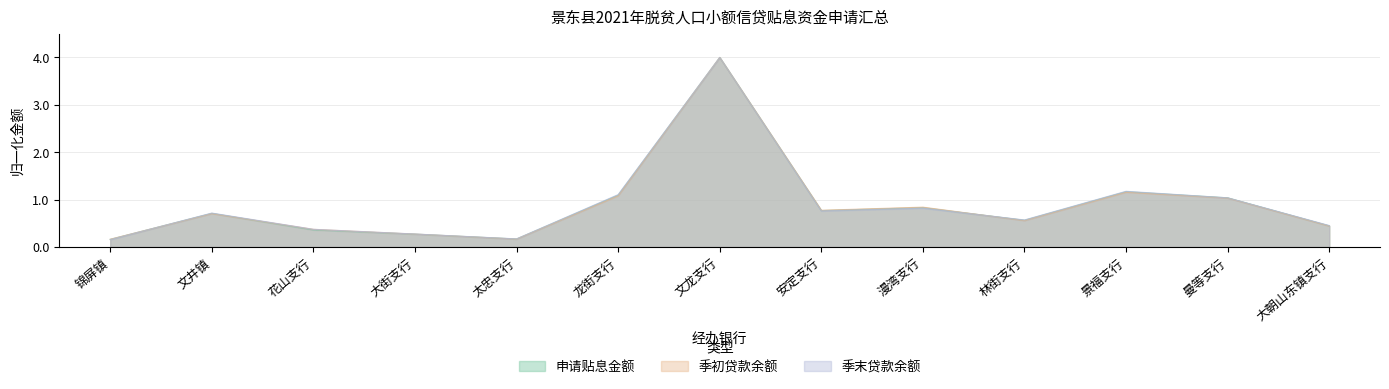

At how many categories does at least one series exceed 3?

1